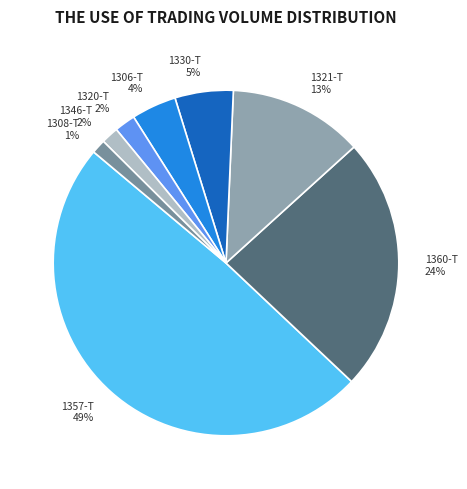

Which slice is the largest?

1357-T